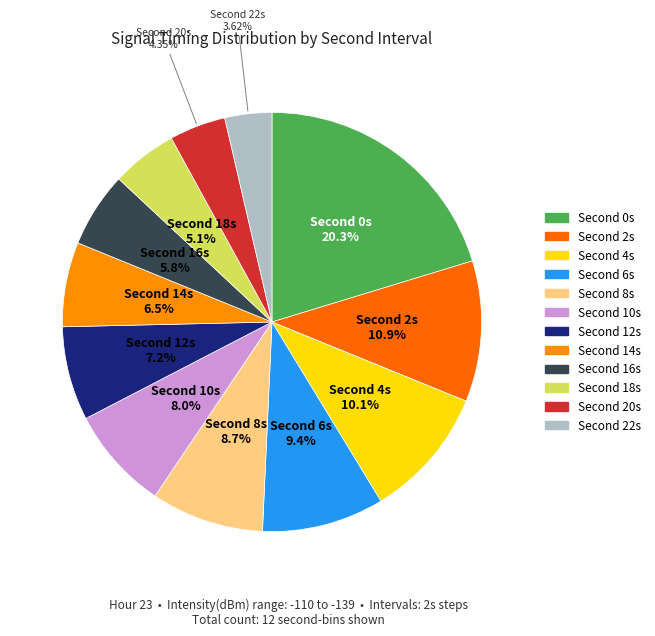

Is there a majority slice in this chart?

No